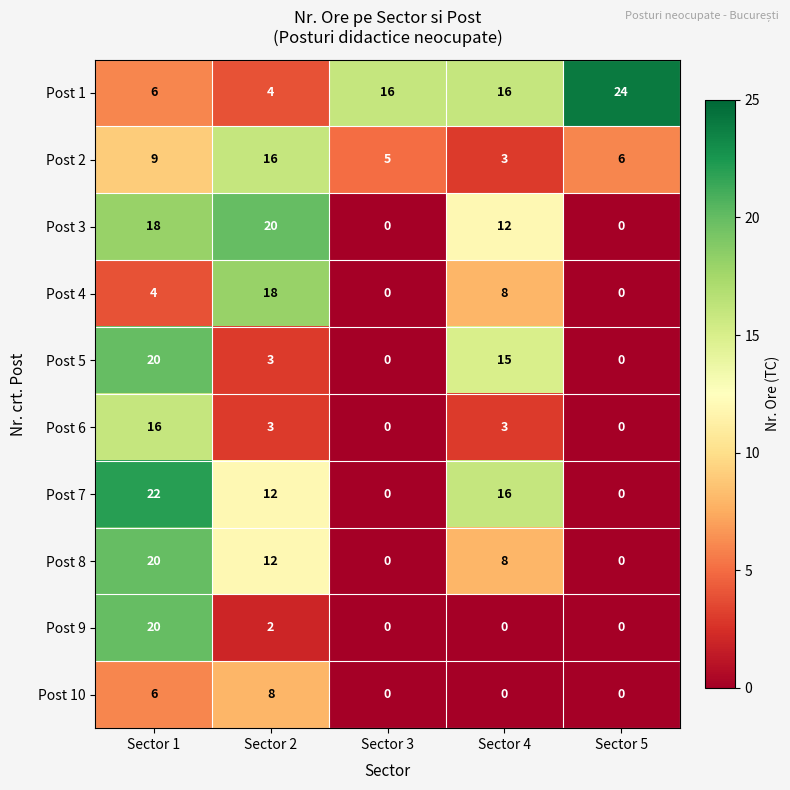

Which series has the largest total across all categories?

Post 1